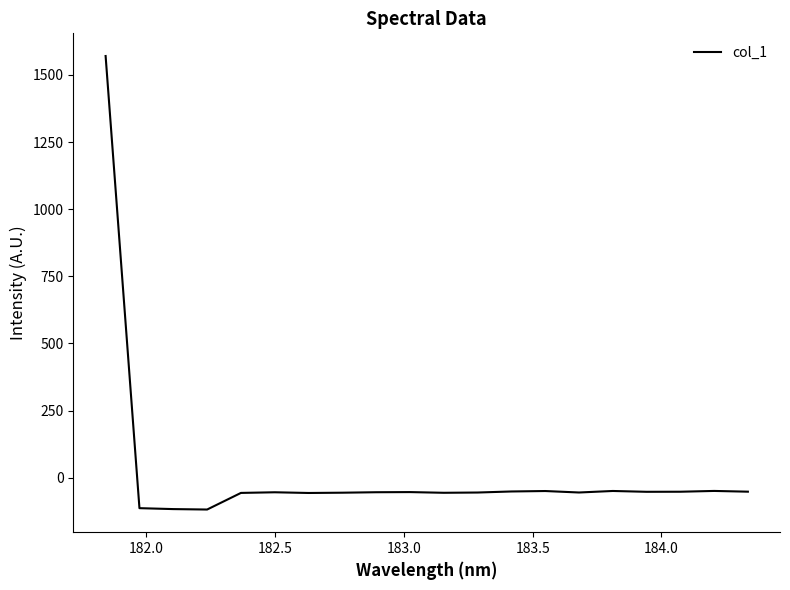

What is the greatest value displayed?

1570.7